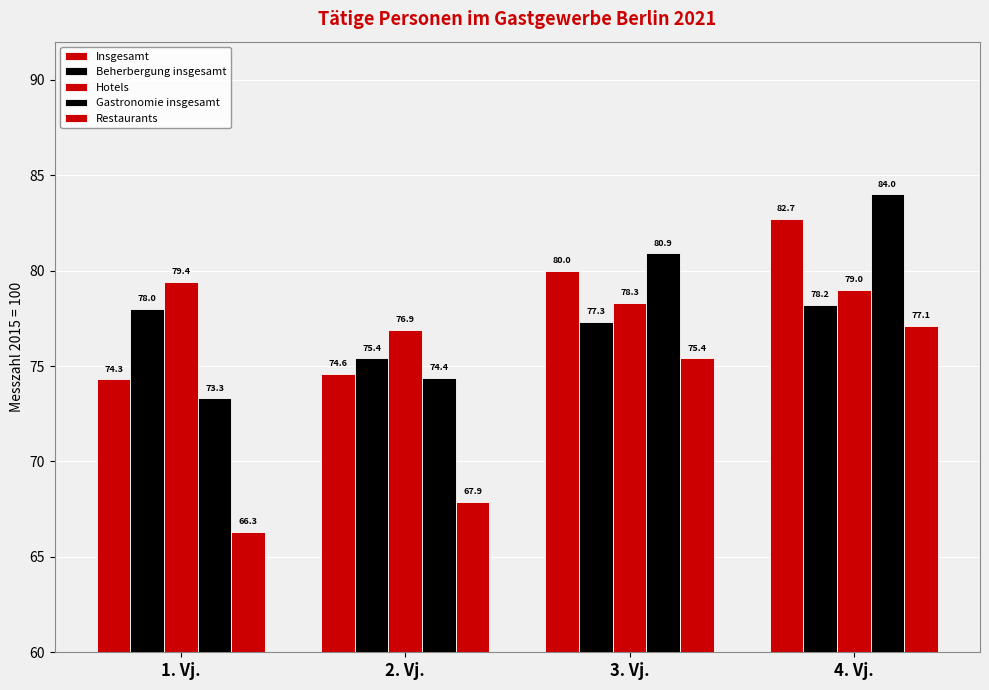

What is the difference between the highest and lowest values at 4. Vj.?

6.9